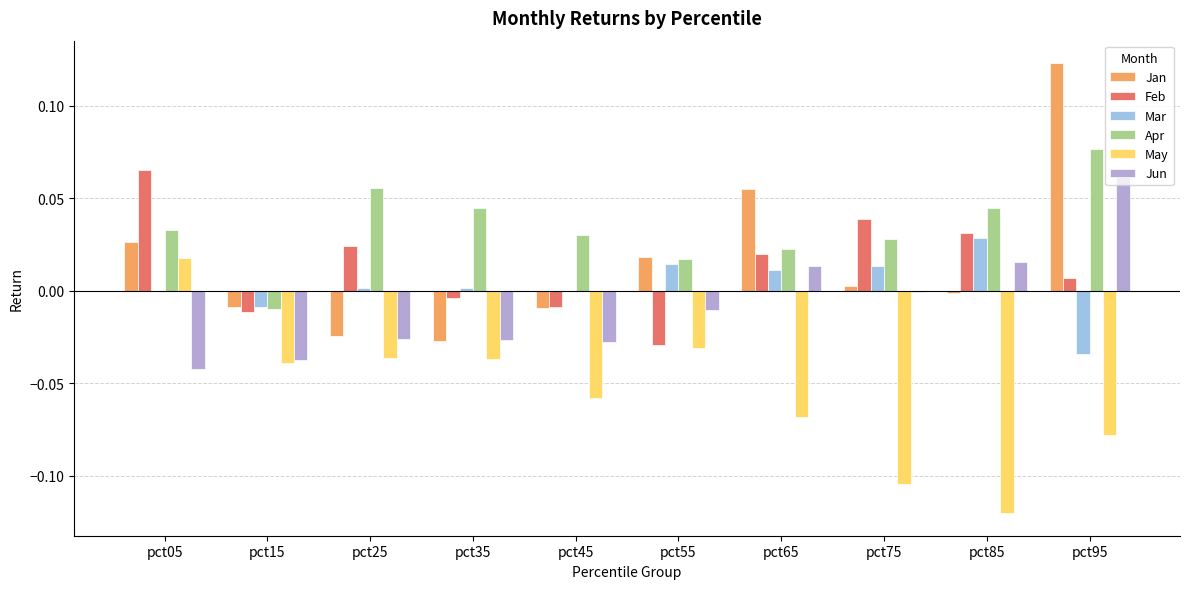

What are all the series names shown in the legend?

Jan, Feb, Mar, Apr, May, Jun